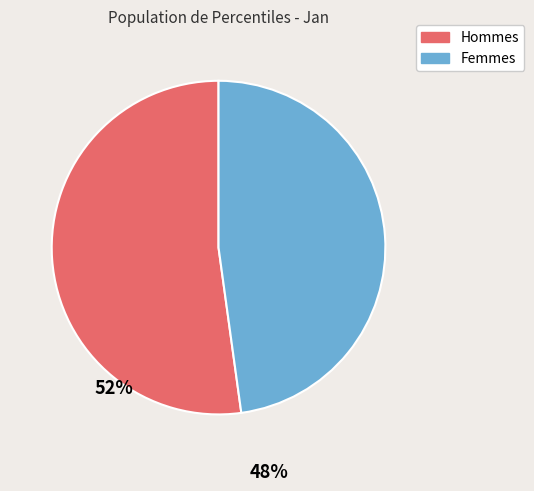

Is there any slice that represents more than half of the pie?

Yes